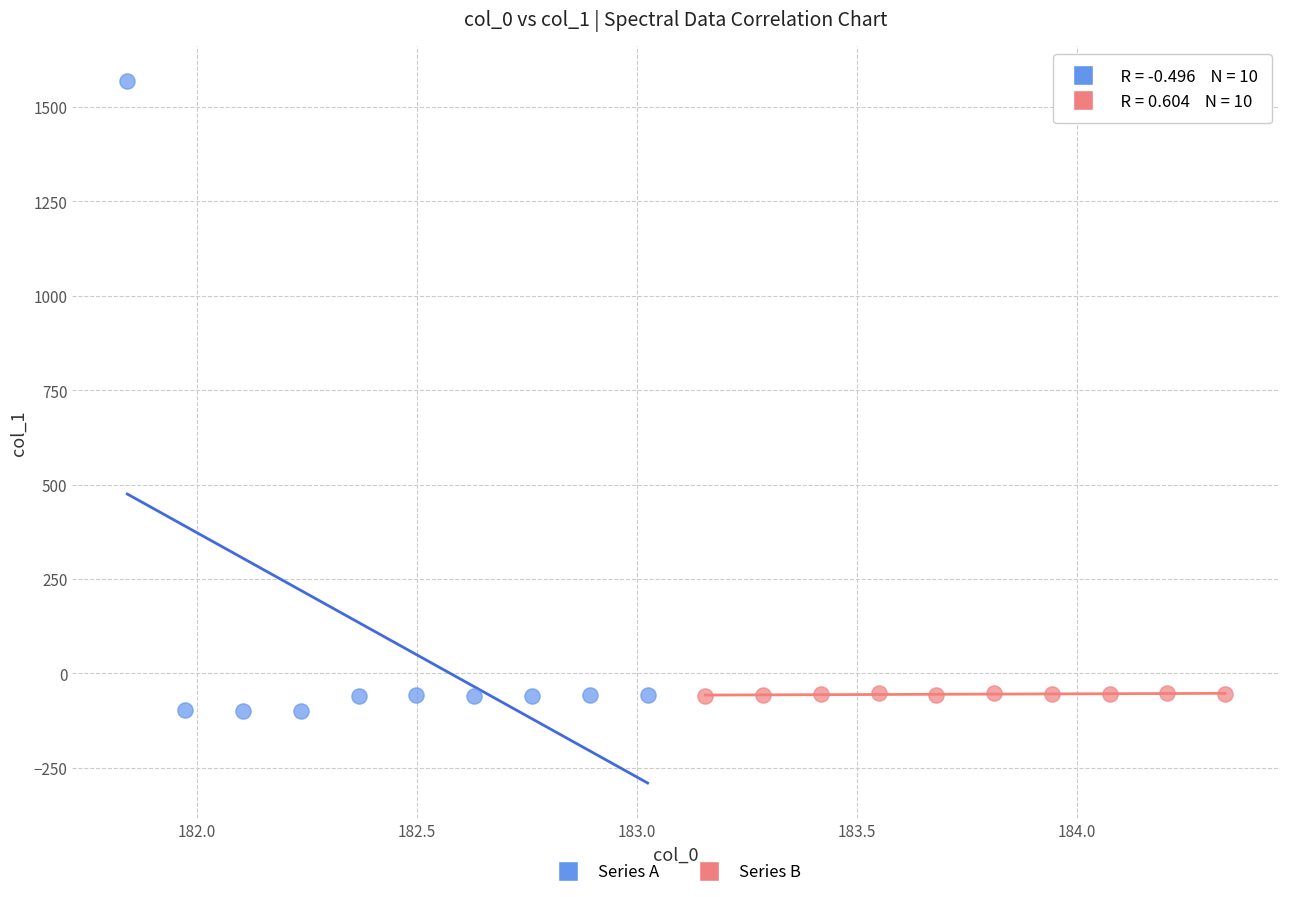

Which series has the widest spread of Y values?

Series A